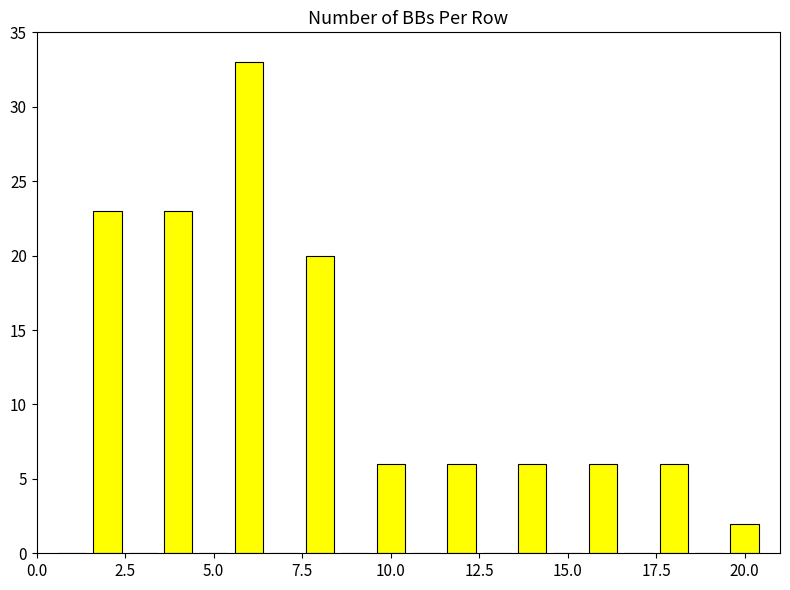

What is the maximum value shown in the chart?

33